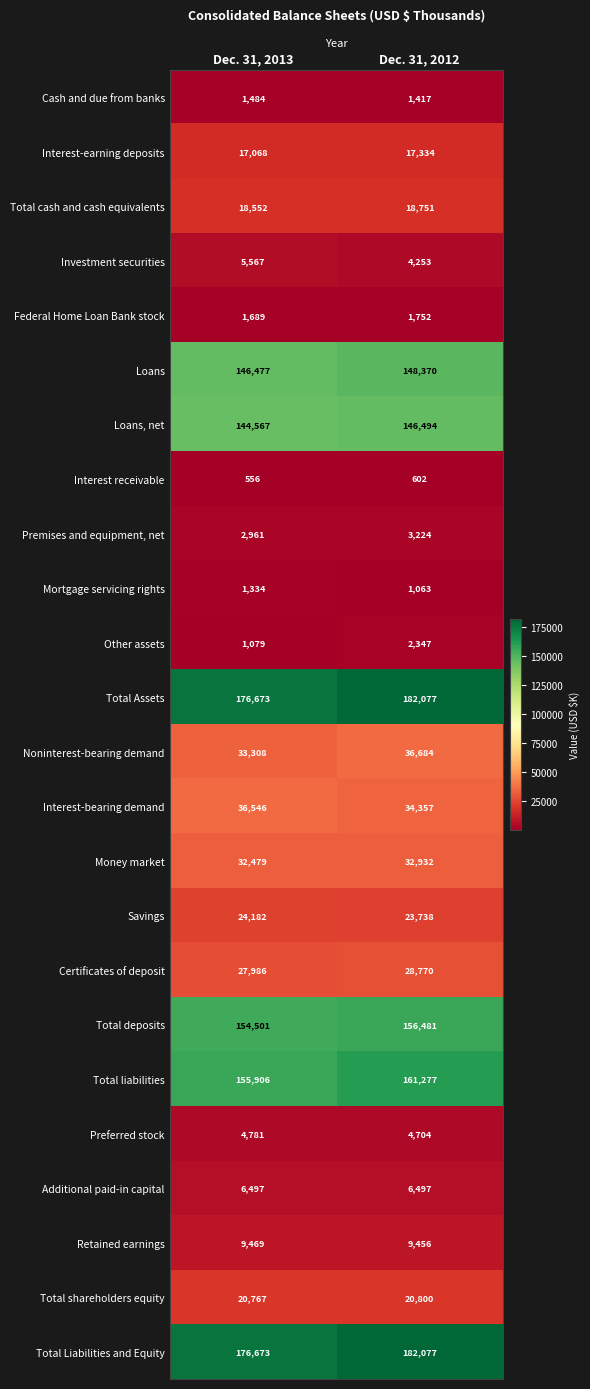

Is it true that Total Liabilities and Equity equals 94071 at Dec. 31, 2013?

False